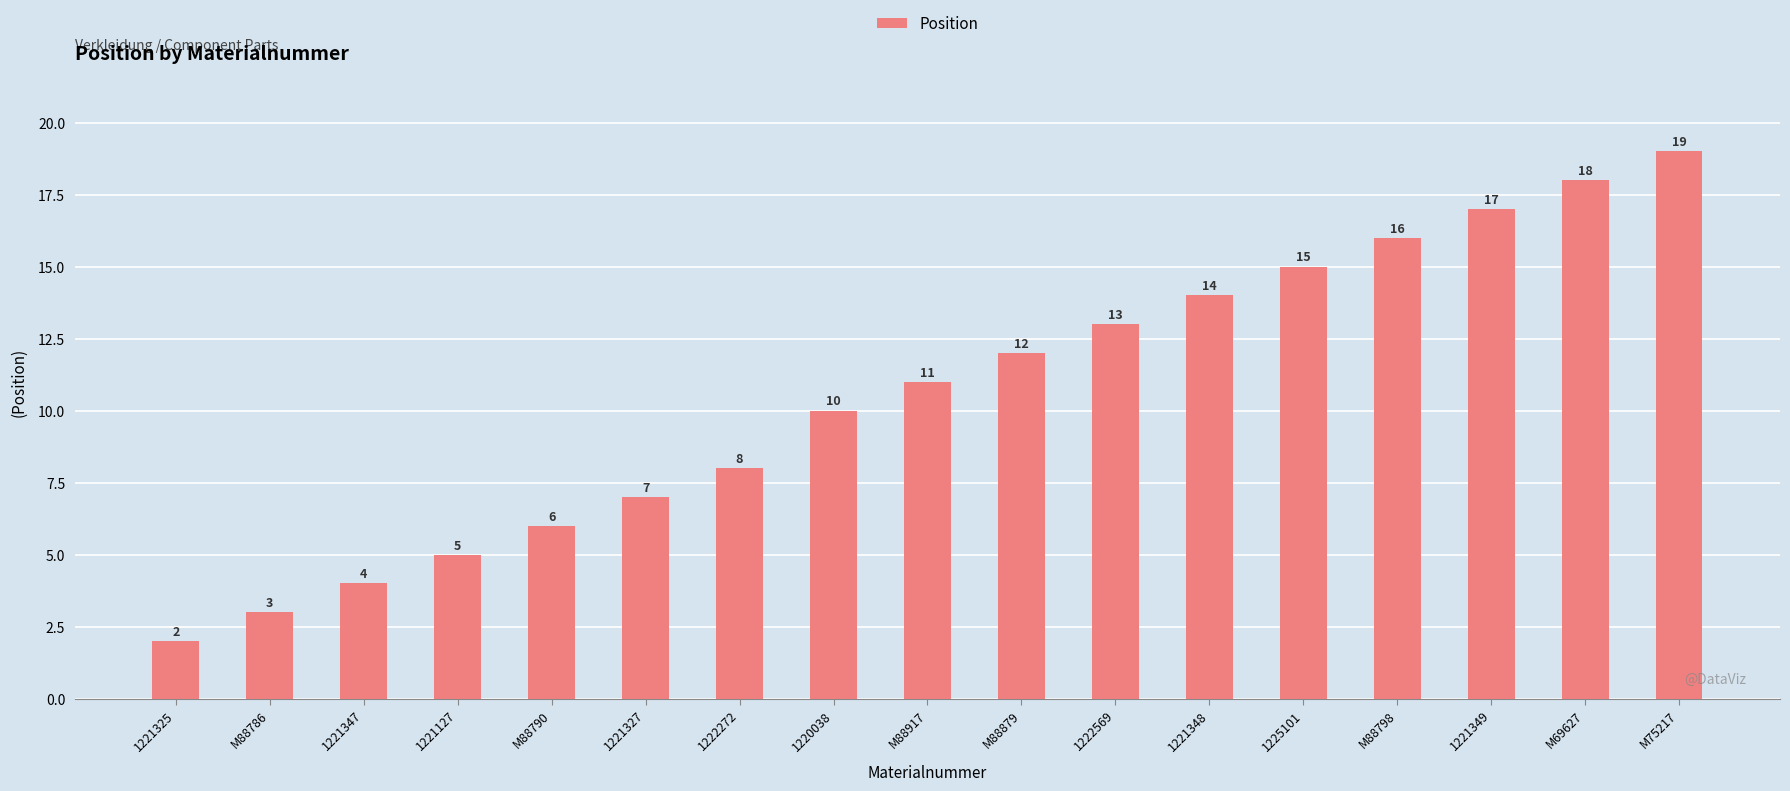

What position from the right is 1221327?

12